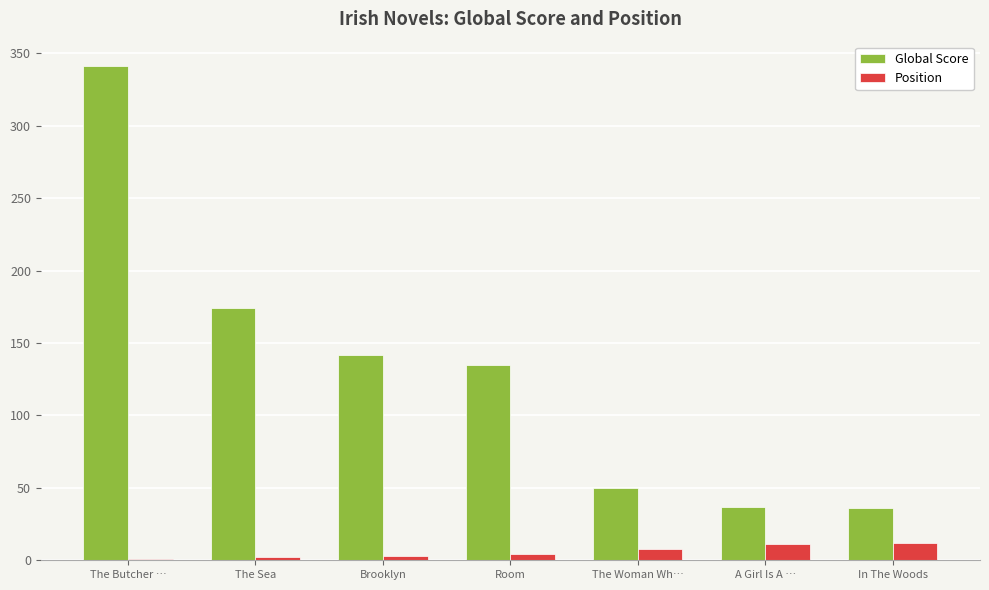

What is the sum of all Global Score values?

915